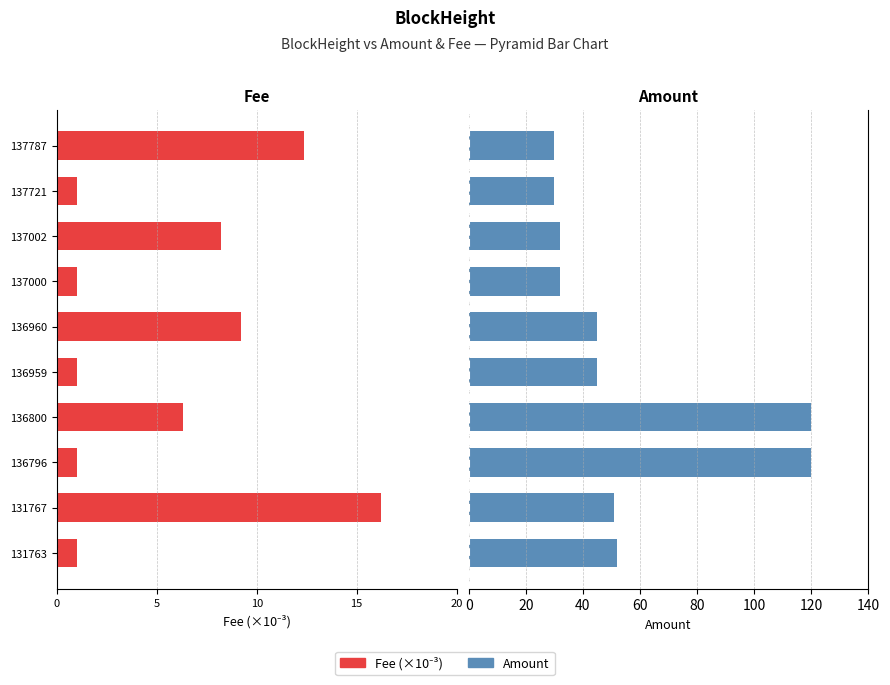

Reading right to left, transcribe all the data shown in this chart.

Fee: -12.4	-1.0	-8.2	-1.0	-9.2	-1.0	-6.3	-1.0	-16.2	-1.0
Amount: 30.0	30.0	31.9	31.9	45.0	45.0	120.0	120.0	51.0	52.0